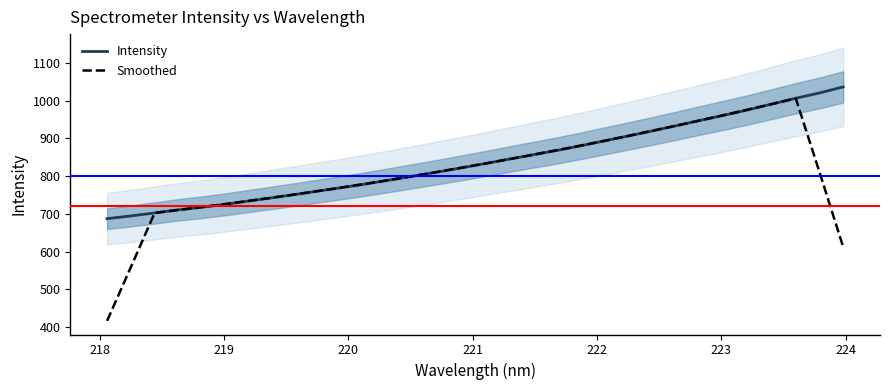

What is the minimum value for Intensity?

687.4